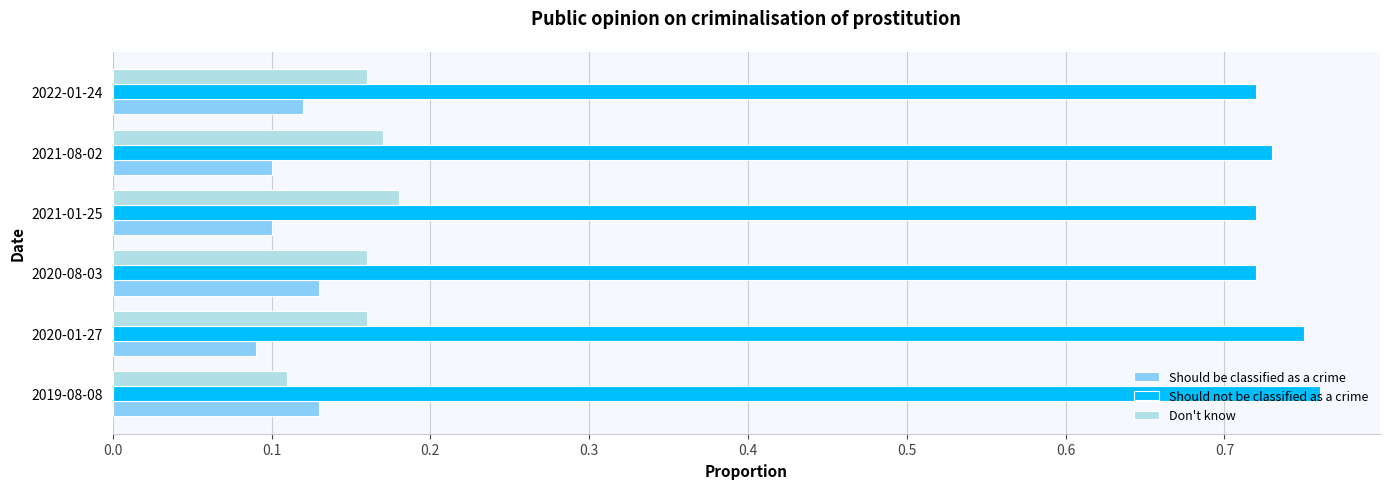

Rank the series by their maximum value, from lowest to highest.

Should be classified as a crime, Don't know, Should not be classified as a crime